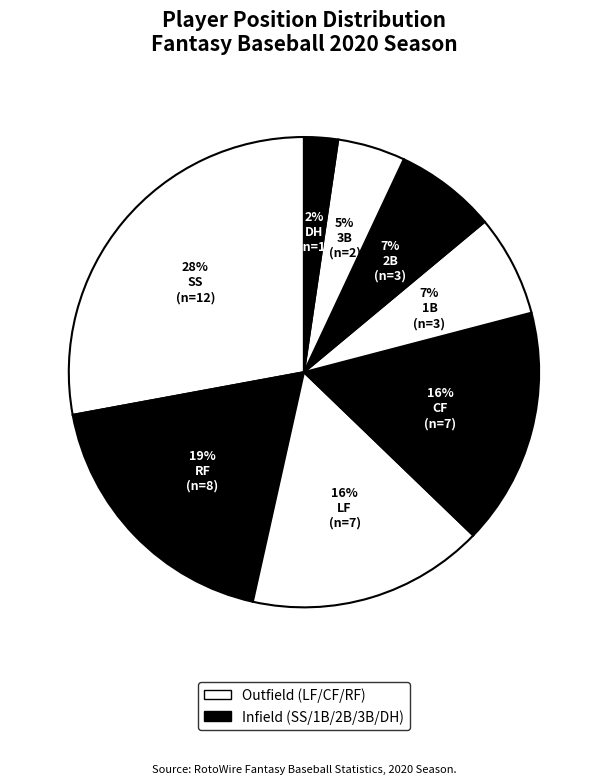

To the nearest percent, what is the difference between the largest and smallest slice percentages?

26%